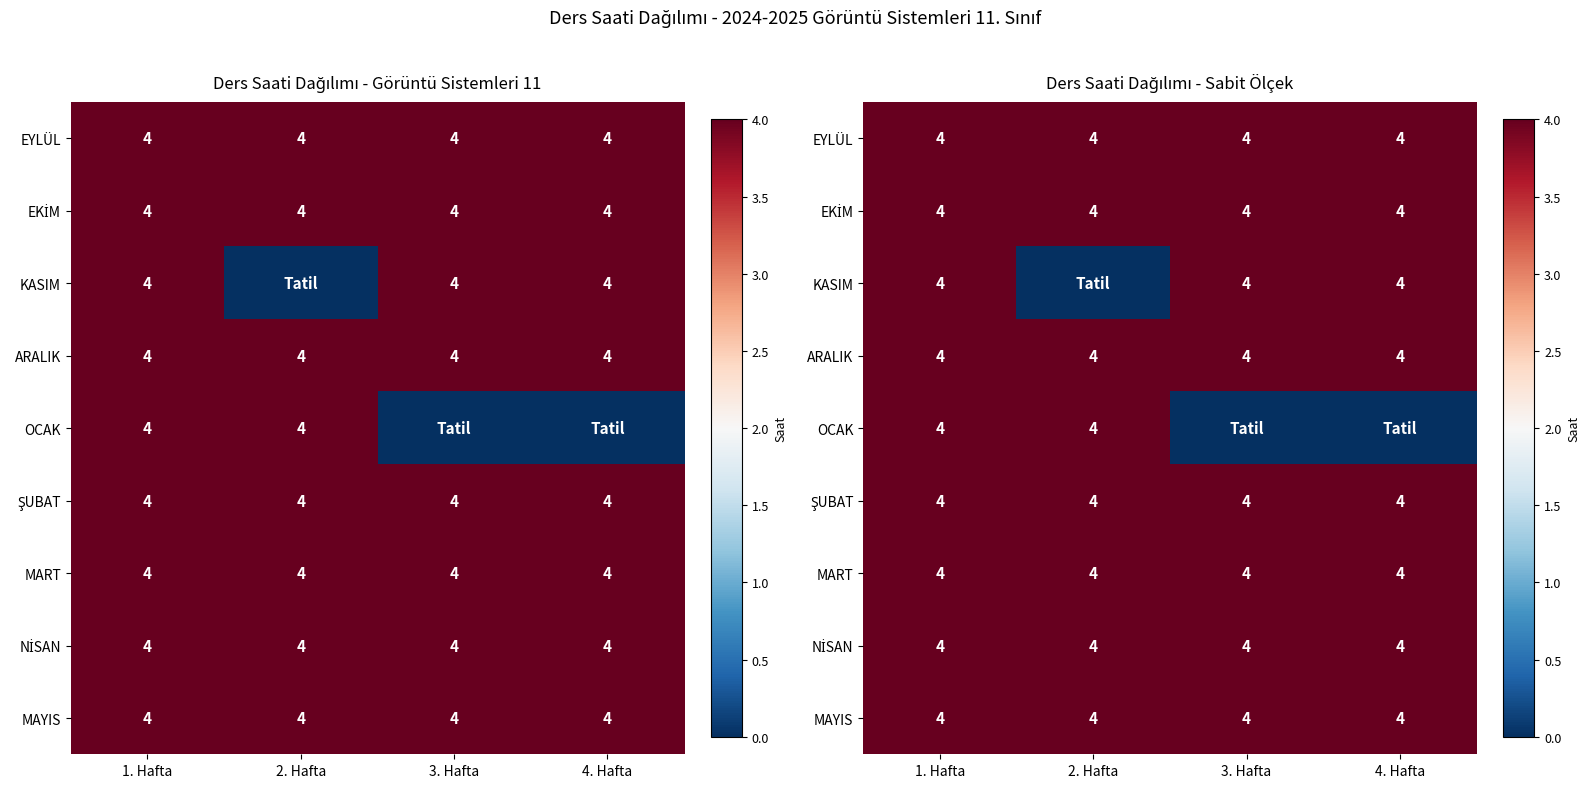

What is the sum of the MART values at 2. Hafta and 1. Hafta?

8